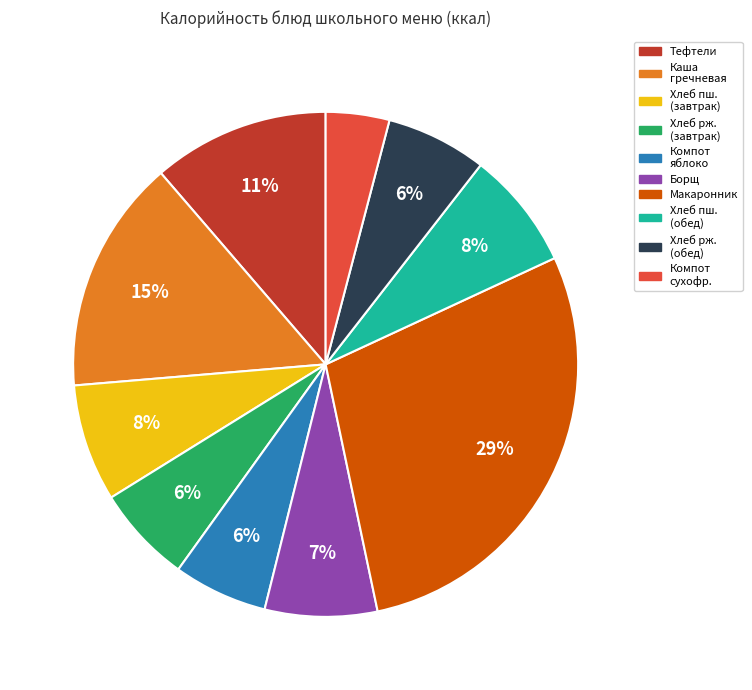

Is there a majority slice in this chart?

No